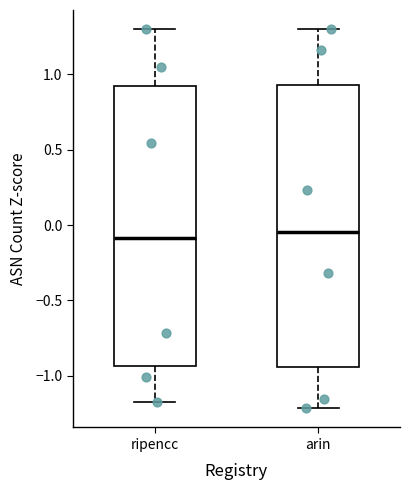

Reading left to right, transcribe this box plot: for each box, give where its median line is, the range the box spans, and where its two whiskers end, as read against the y-axis. The values are not printed on the chart, so give them approximately, as read against the axis.

ripencc: median -0.10, box -0.95 to 0.90, whiskers -1.20 to 1.30
arin: median -0.05, box -0.95 to 0.95, whiskers -1.20 to 1.30